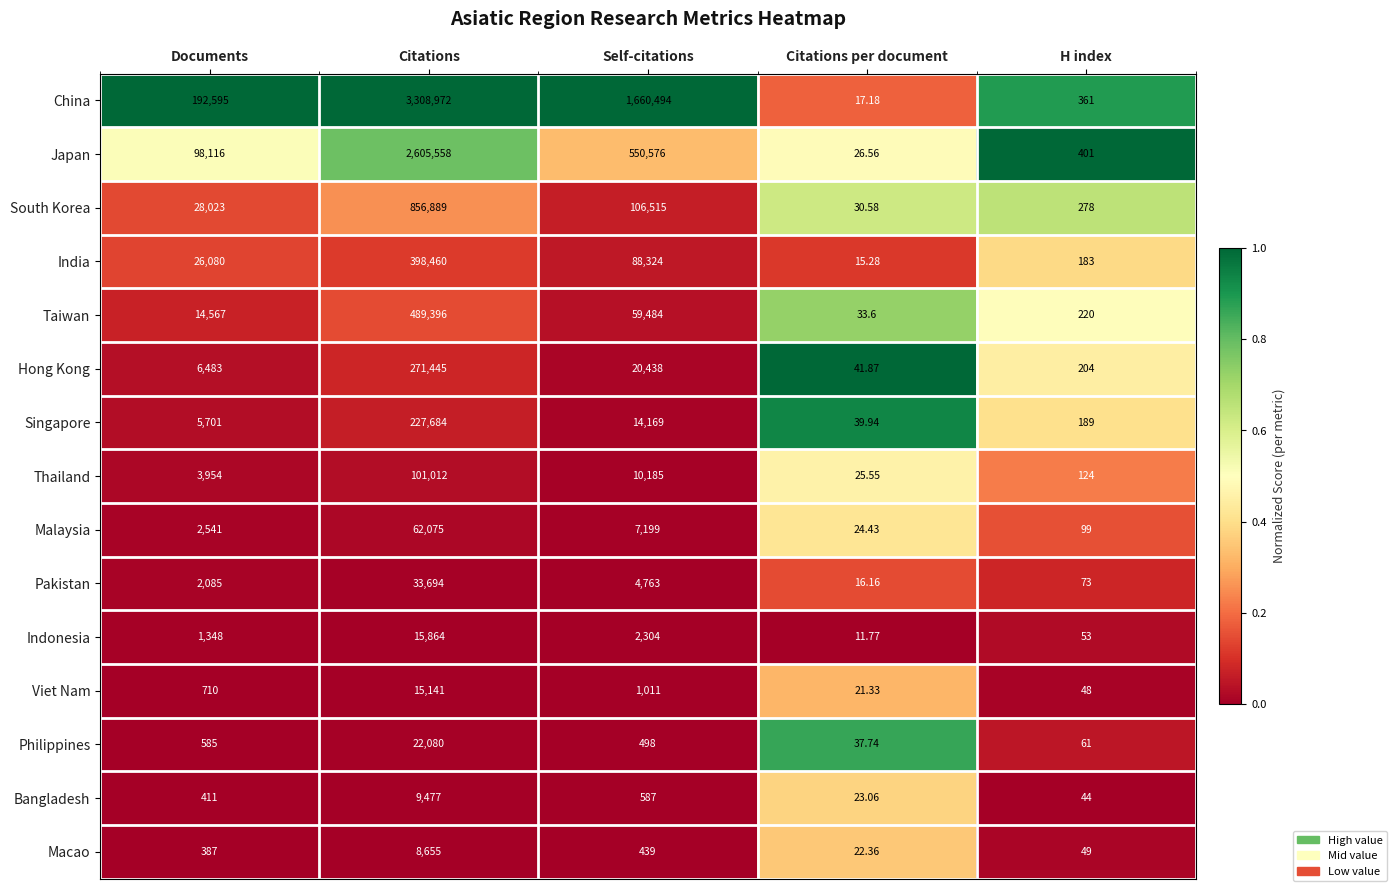

Which category has the lowest value across all series?

Citations per document